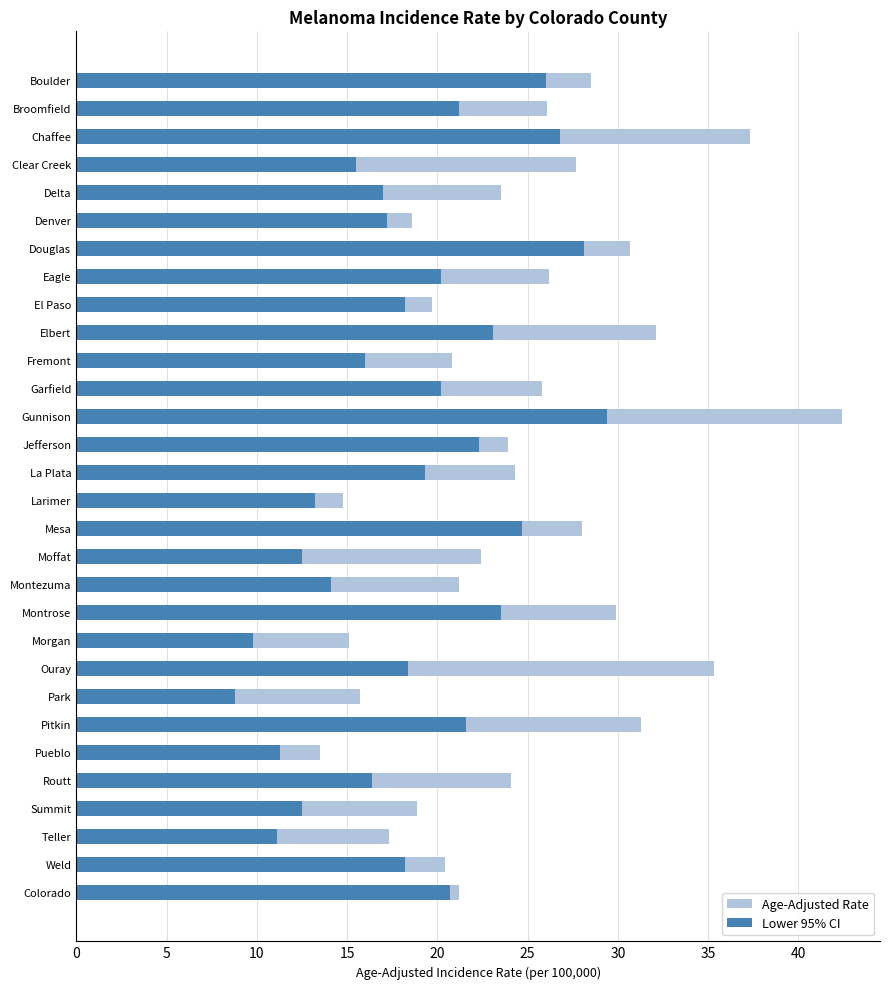

Which has a higher value, Summit or Chaffee?

Chaffee